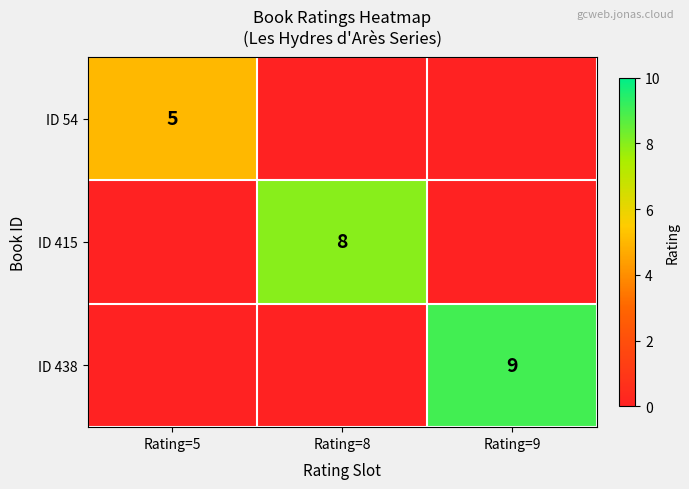

Is it true that ID 54 equals 1 at Rating=5?

False